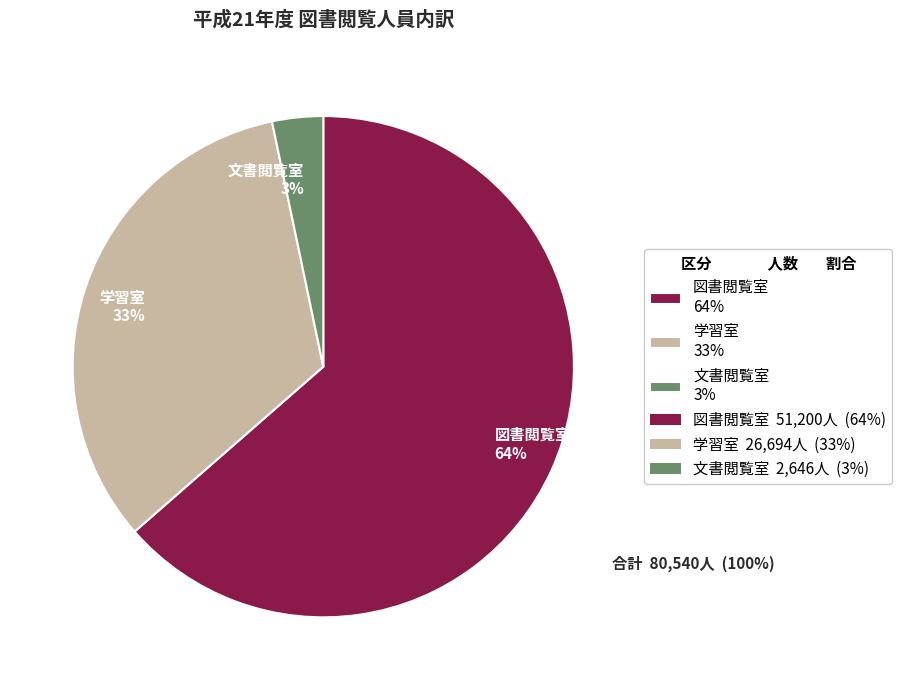

What is the smallest slice in the pie chart?

文書閲覧室